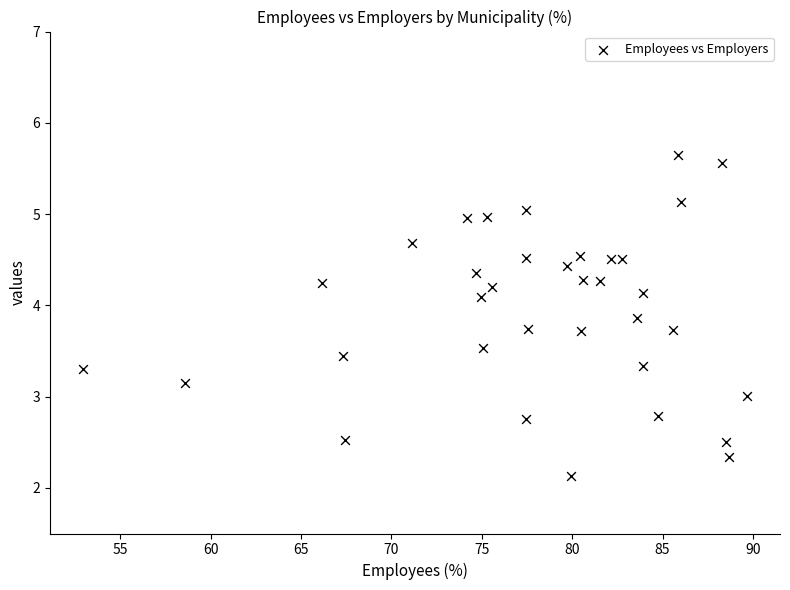

What is the range of Y values (max minus min)?

3.5